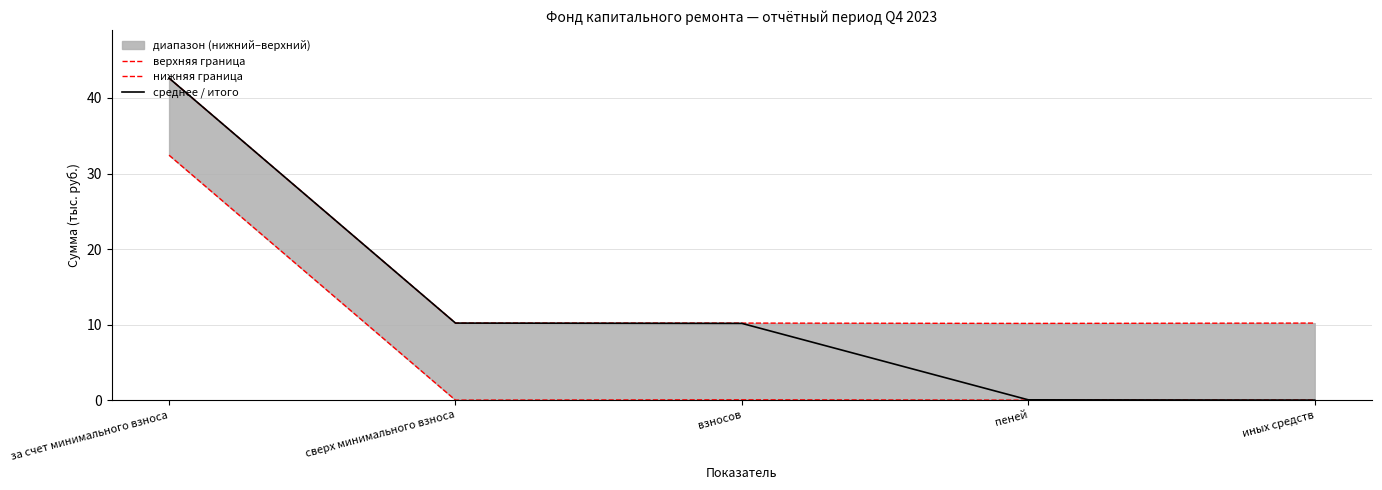

What is the total value across all series at за счет минимального взноса?

117.7